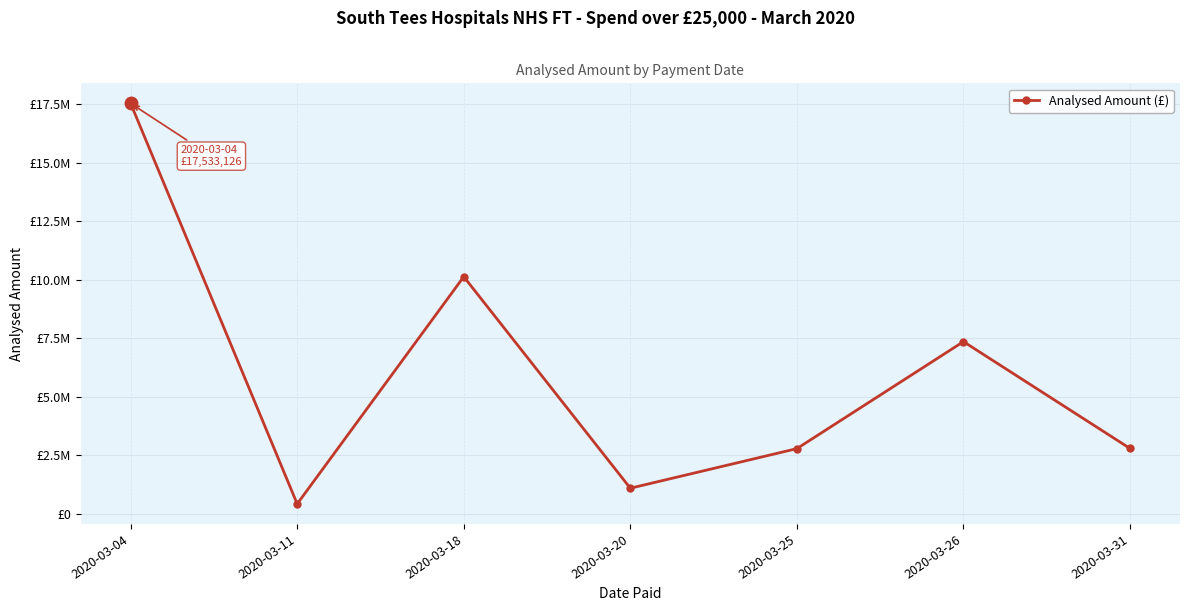

Which label corresponds to the largest value in the chart?

2020-03-04